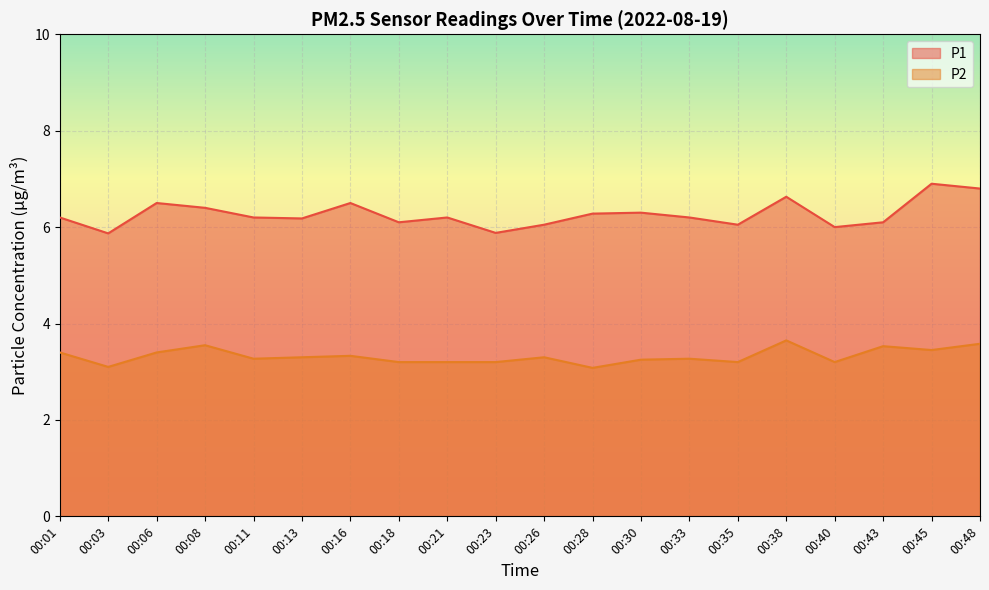

Rank the series at 00:21 from lowest to highest value.

P2, P1